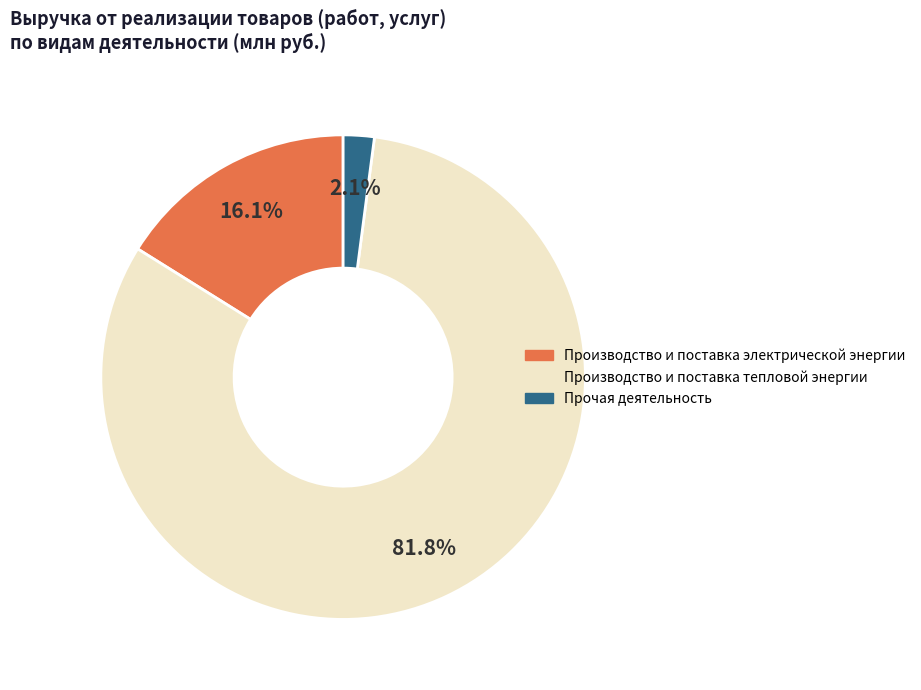

Do Производство и поставка электрической энергии and Производство и поставка тепловой энергии together represent more than half of the pie?

Yes